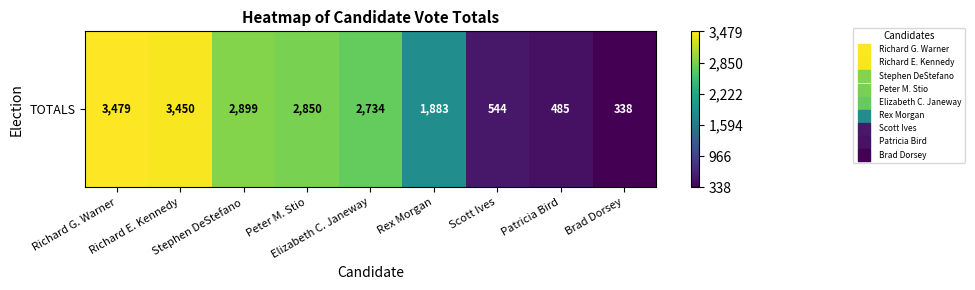

What is the change in value from Peter M. Stio to Brad Dorsey?

-2512